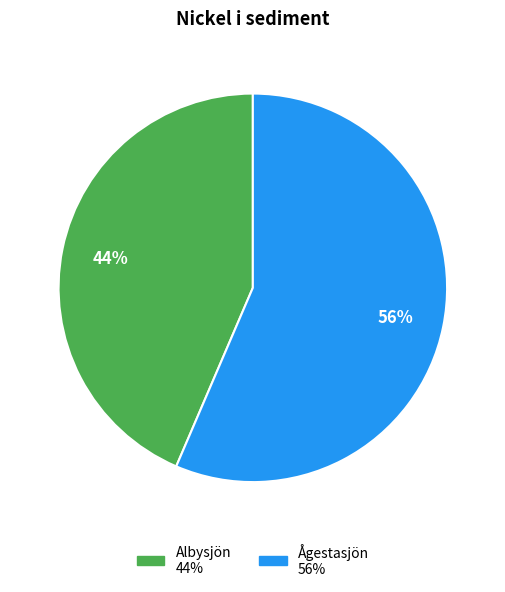

Which slice is the smallest?

Albysjön